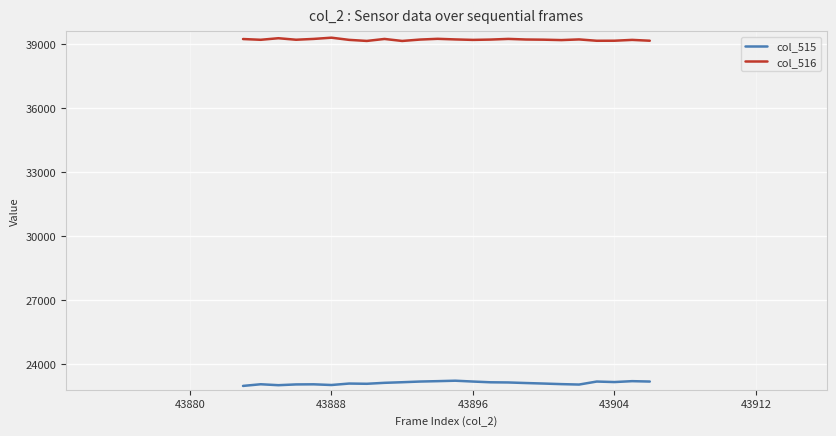

True or false: col_515 and col_516 cross at least once.

False